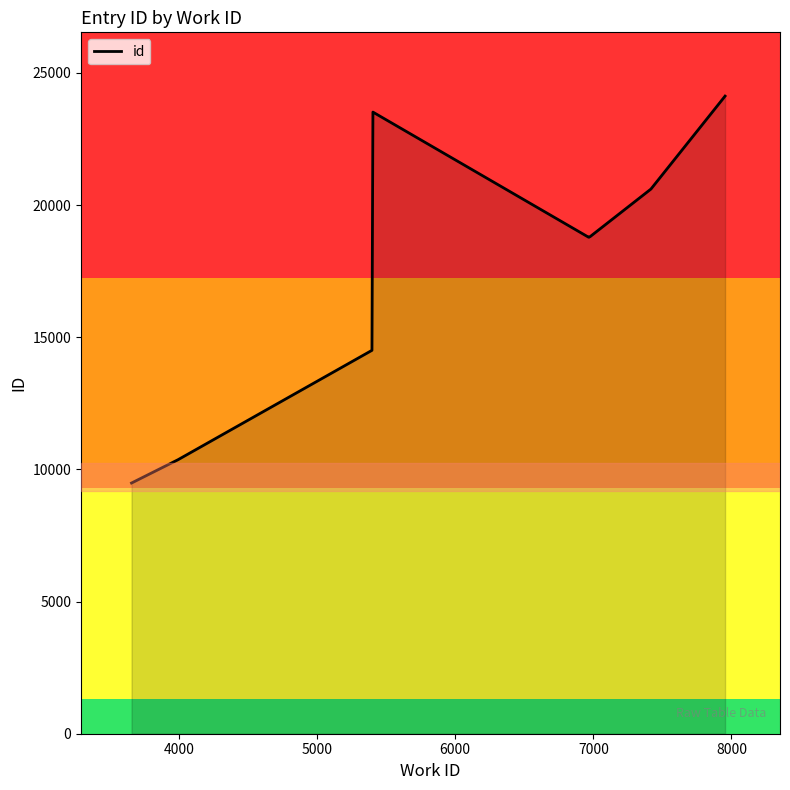

Is it true that the value at 8000 is 11900?

False